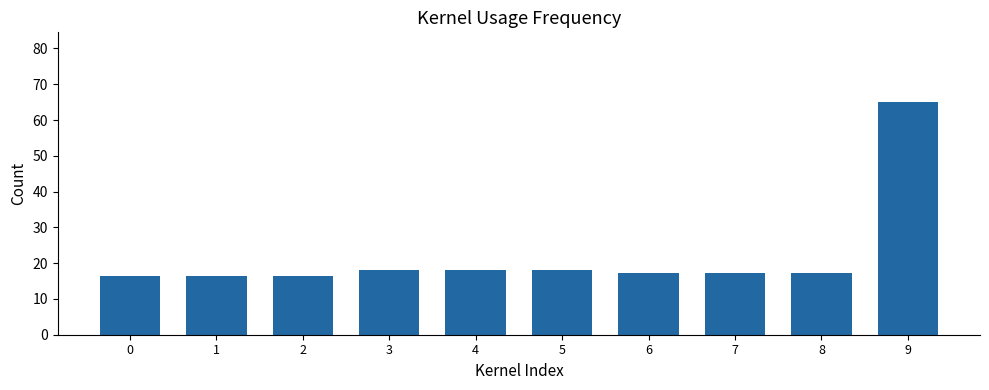

The chart shows a value of 27.8 at 8. True or false?

False